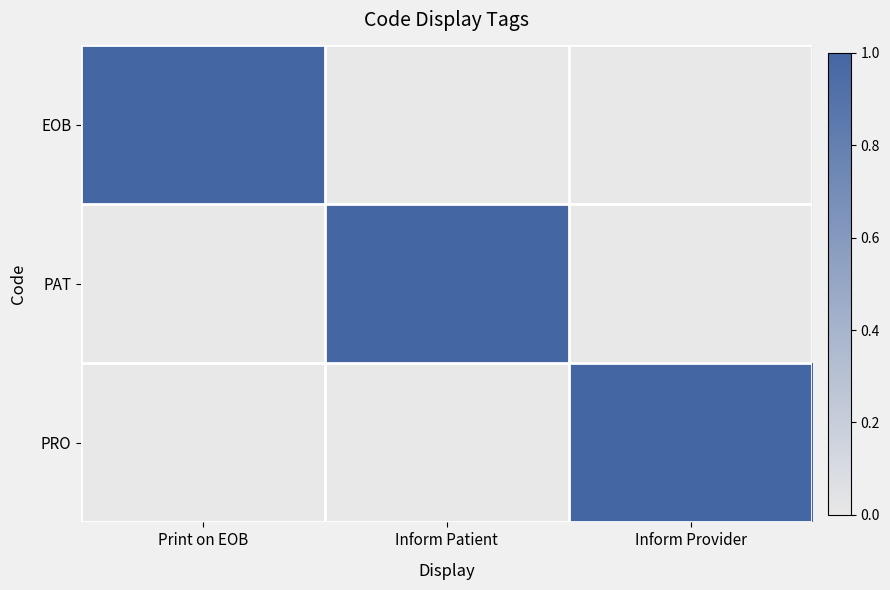

At which category is the sum across all series the highest?

Print on EOB